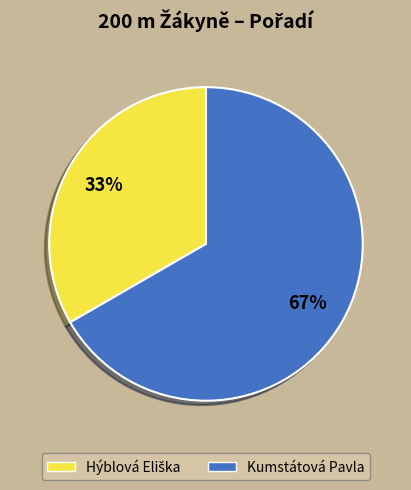

Which category accounts for the majority?

Kumstátová Pavla